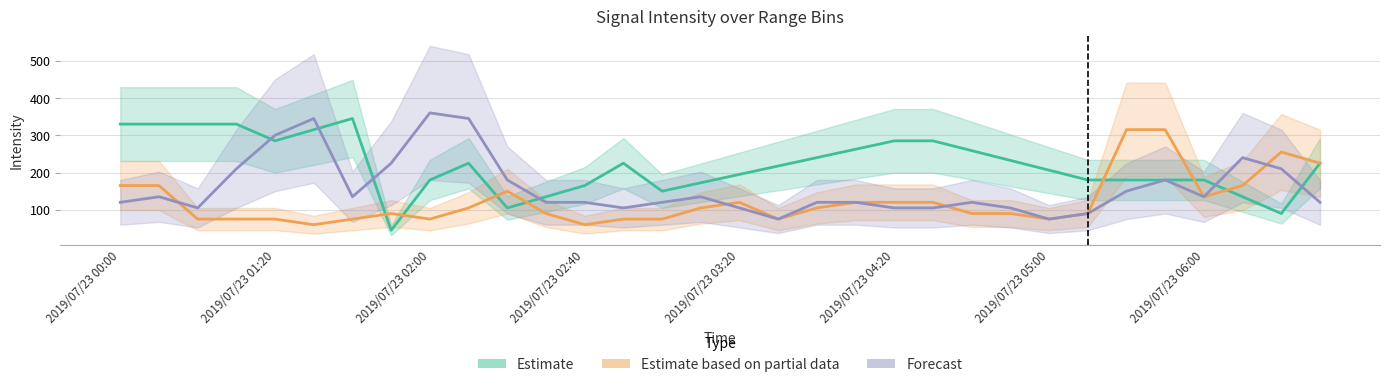

True or false: Forecast and Estimate based on partial data intersect in this chart.

True